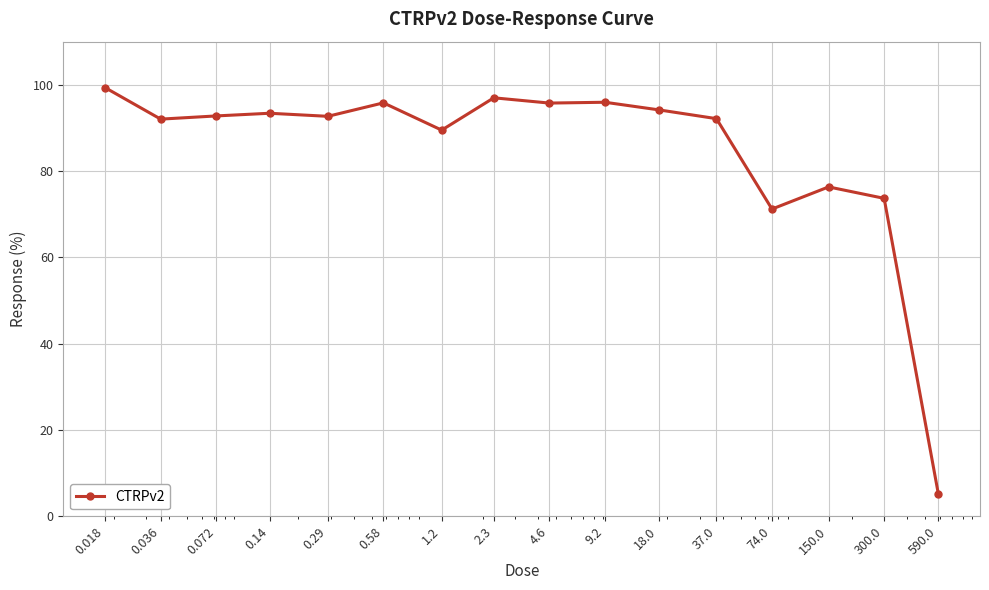

What is the maximum value shown in the chart?

99.3